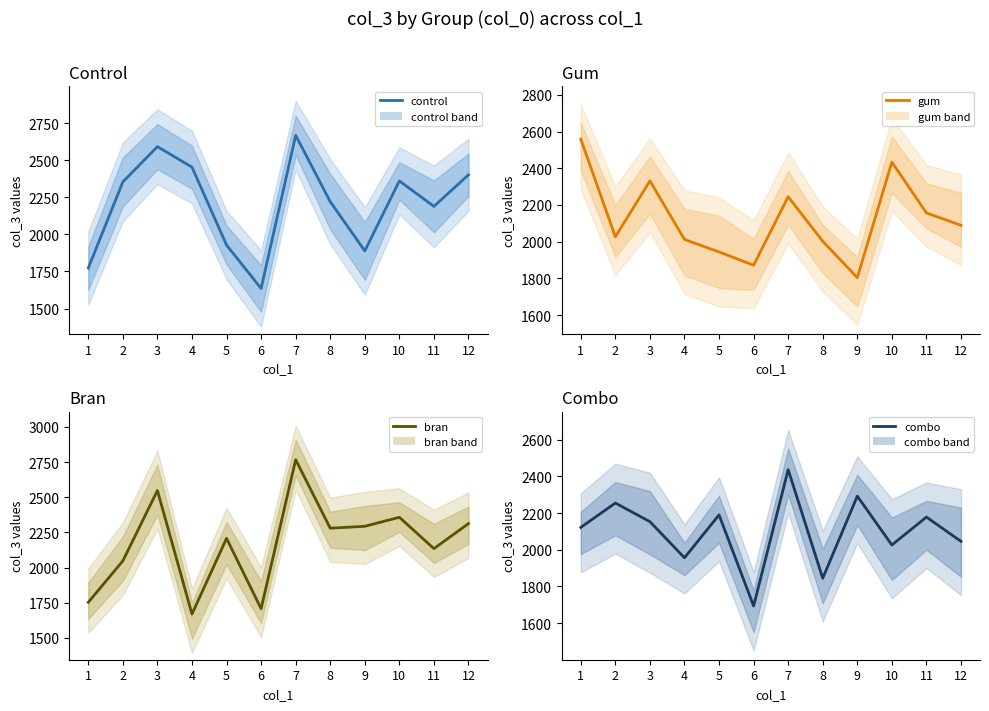

What are all the series names shown in the legend?

control, gum, bran, combo